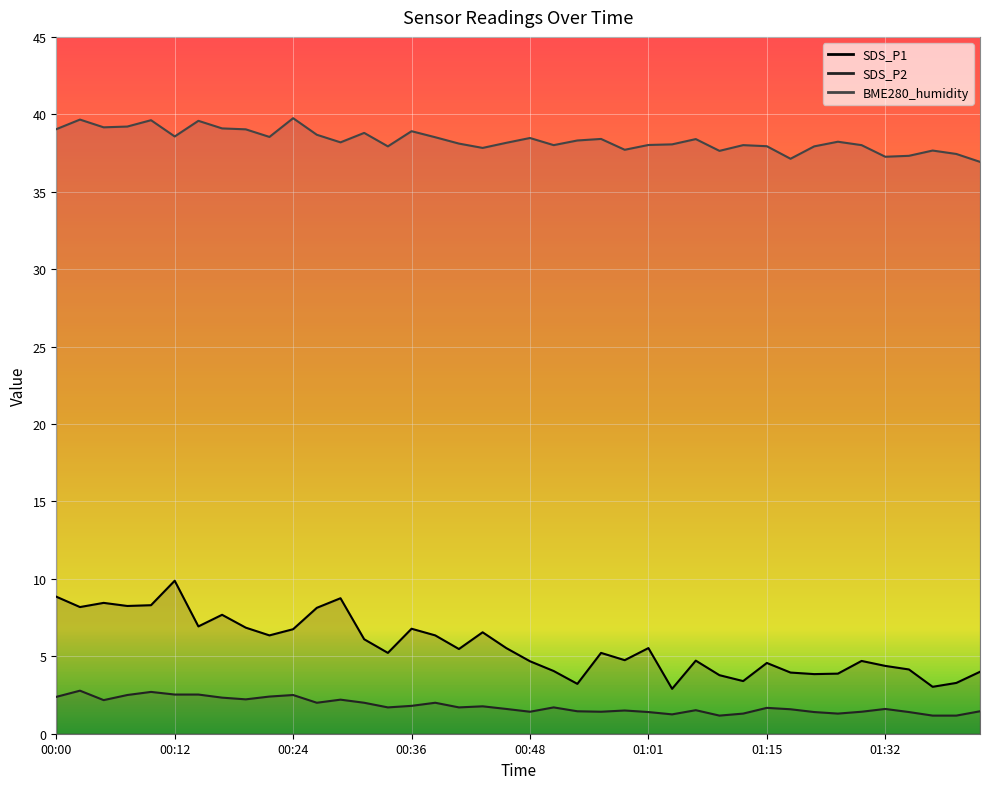

What is the spread (max minus min) of values at 00:27?

36.7